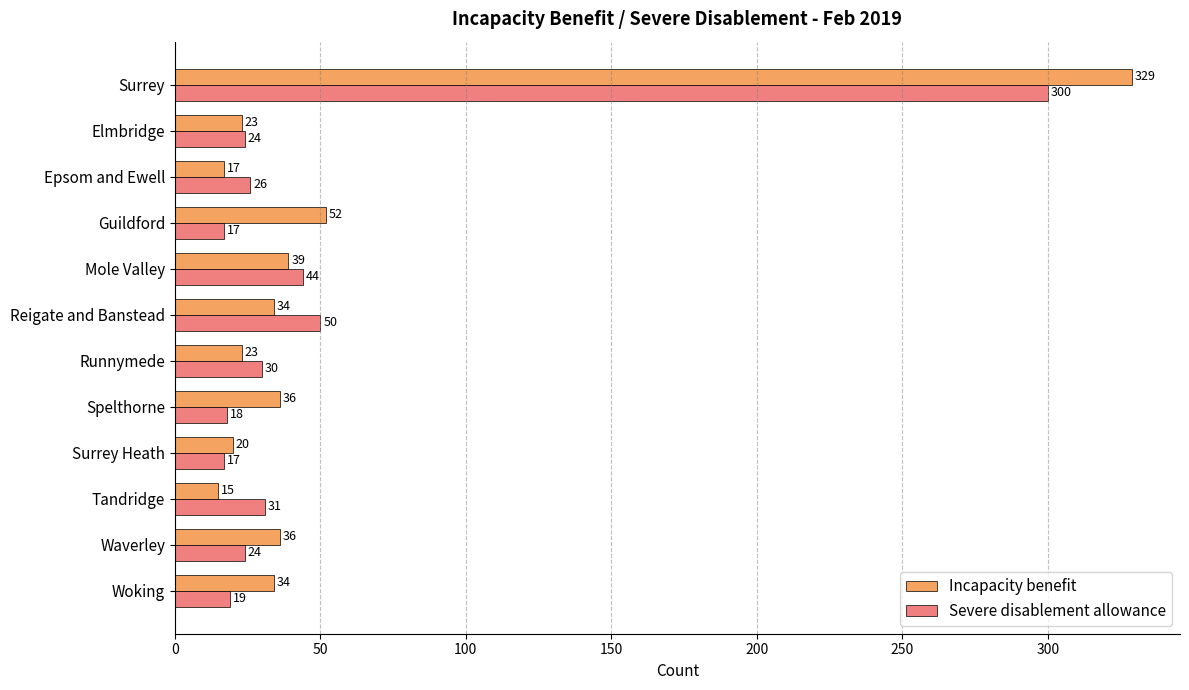

Which series has the widest spread of values?

Incapacity benefit